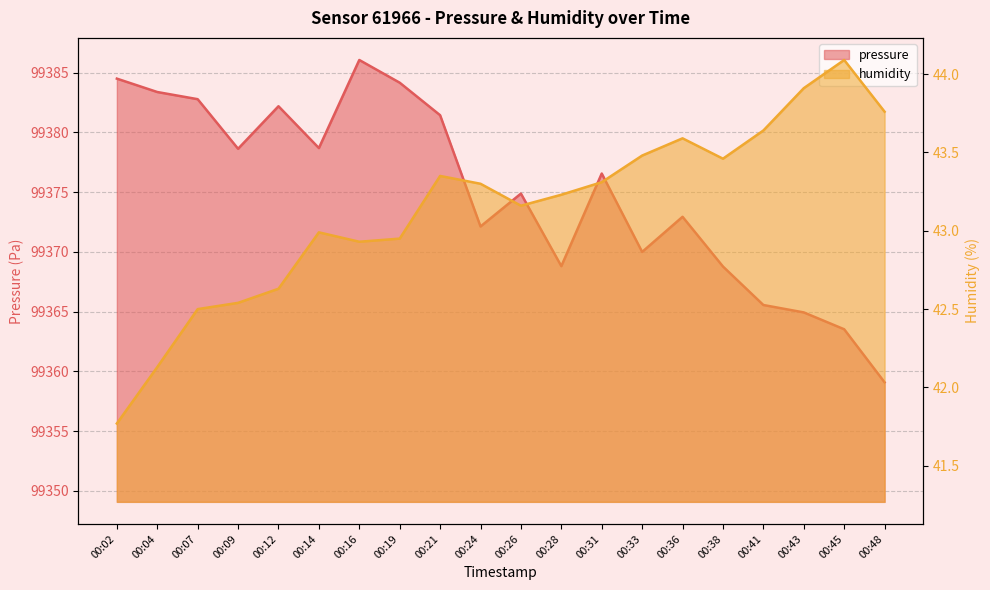

What is the approximate value of pressure at 00:09?

99378.6